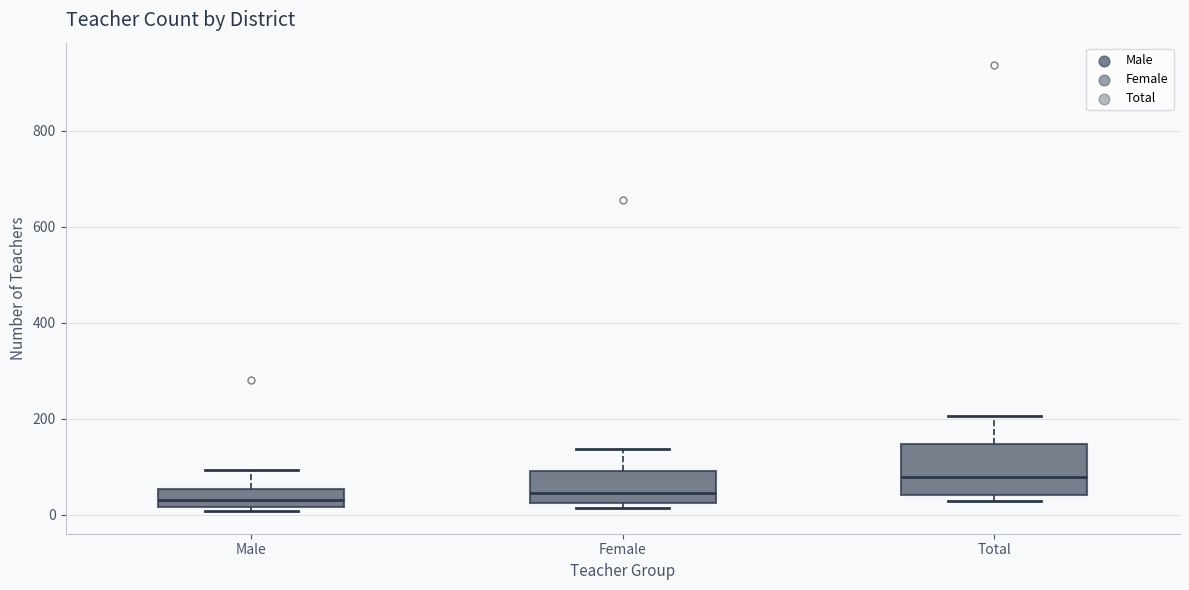

Reading left to right, read every box against the y-axis: the position of its median line, the range the box covers, and the ends of its whiskers. The values are not printed on the chart, so give them approximately, as read against the axis.

Male: median 40, box 20 to 60, whiskers 0 to 100
Female: median 40, box 20 to 100, whiskers 20 (just below the box's lower edge) to 140
Total: median 80, box 40 to 140, whiskers 20 to 200